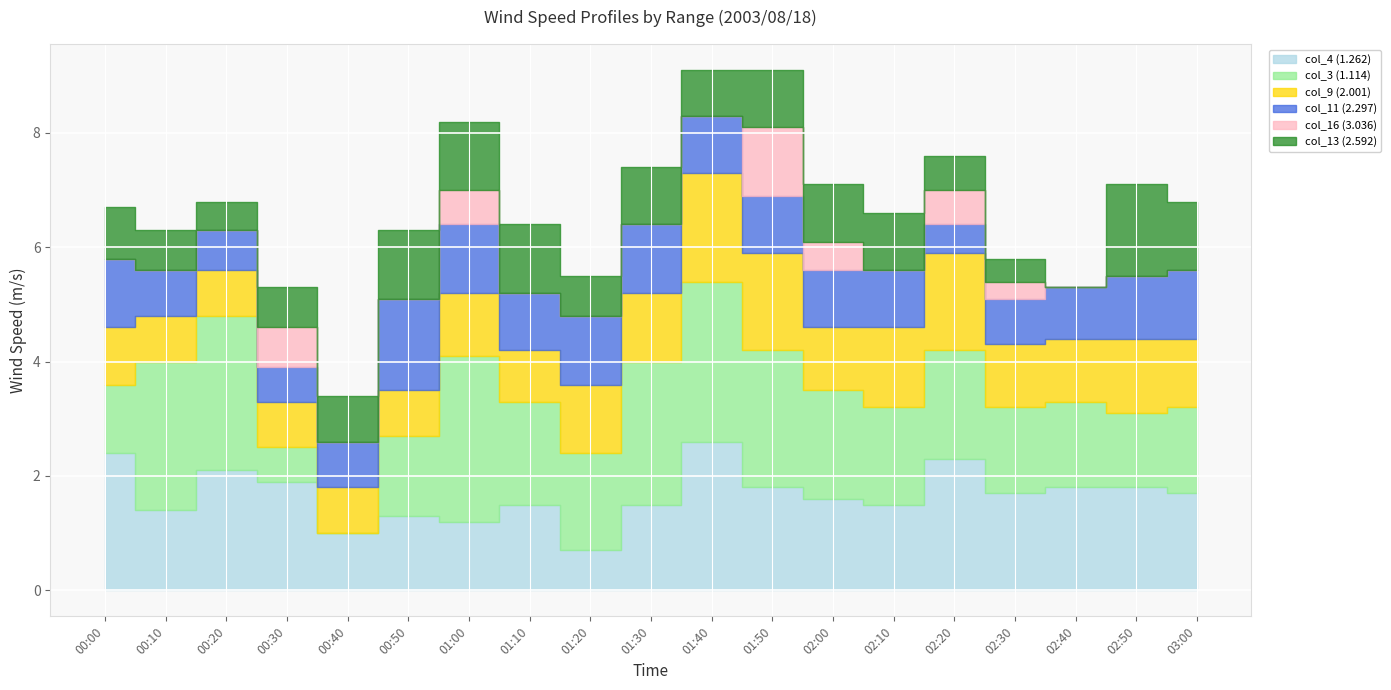

Rank the series by their maximum value, from lowest to highest.

col_16 (3.036), col_11 (2.297), col_13 (2.592), col_9 (2.001), col_4 (1.262), col_3 (1.114)